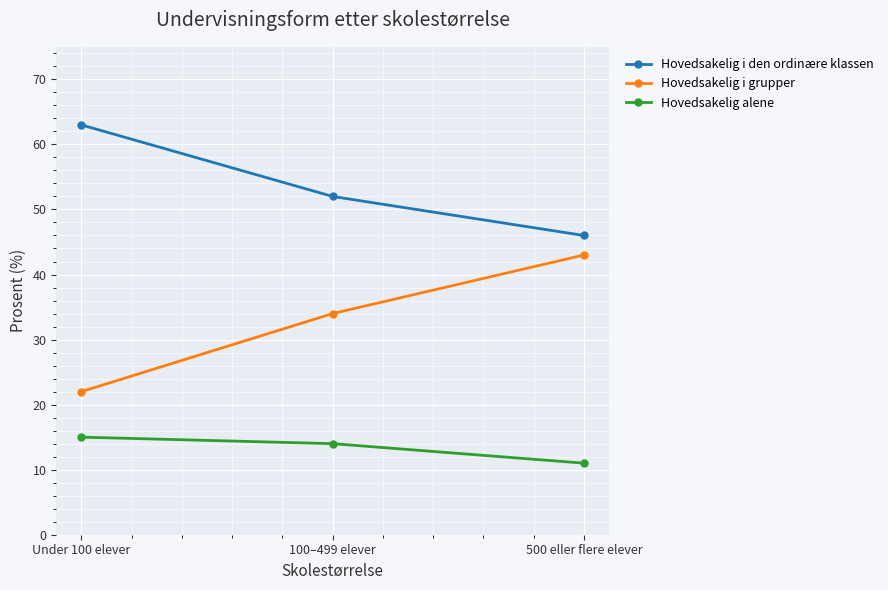

Read the Hovedsakelig alene value at 100–499 elever.

14